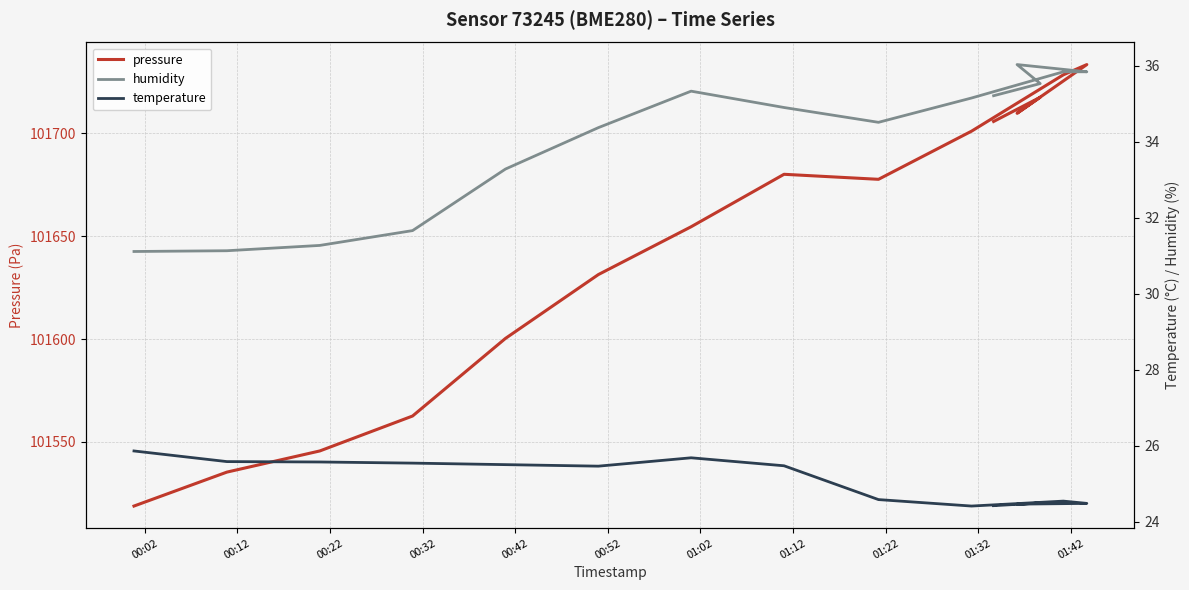

Reading right to left, what are all the values shown in this chart?

pressure: 101705.7	101717.4	101709.7	101733.3	101728.4	101701.0	101677.6	101680.0	101654.5	101631.3	101600.3	101562.6	101545.6	101535.3	101518.8
humidity: 35.2	35.5	36.0	35.8	35.8	35.1	34.5	34.9	35.3	34.4	33.3	31.7	31.3	31.1	31.1
temperature: 24.4	24.5	24.5	24.5	24.5	24.4	24.6	25.5	25.7	25.5	25.5	25.5	25.6	25.6	25.9